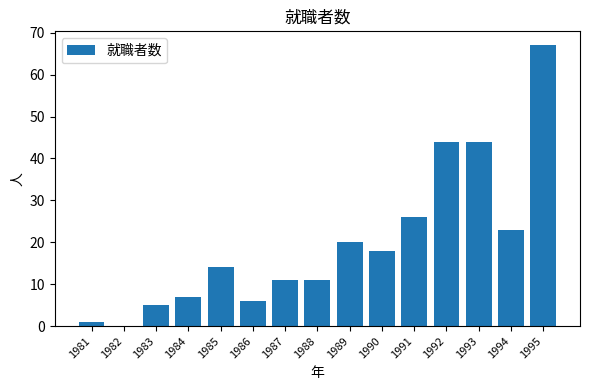

What is the sum of all values?

297